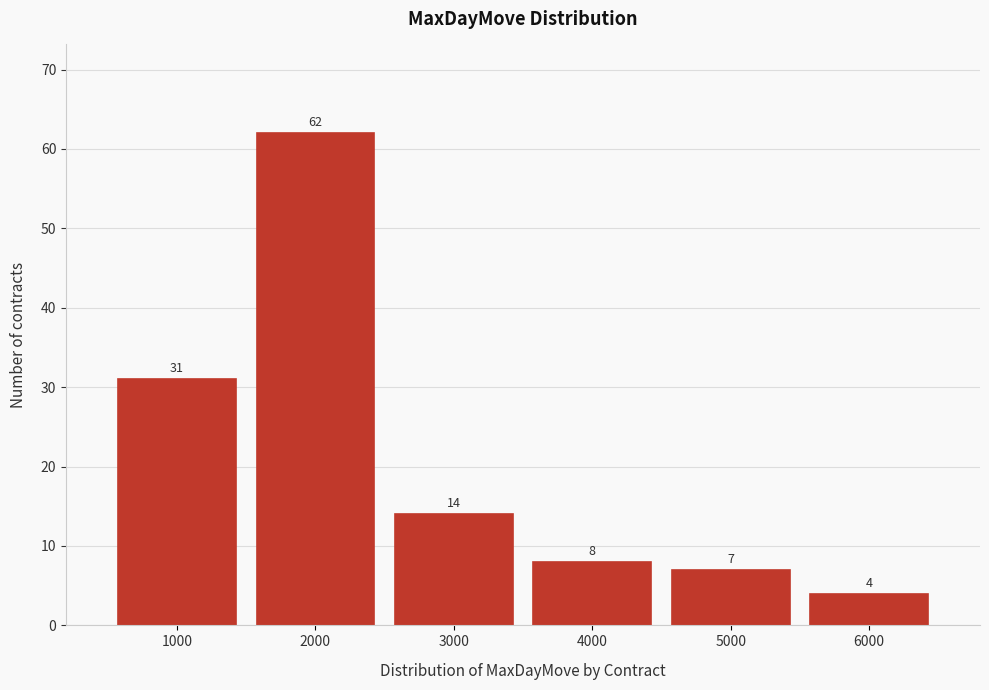

Reading left to right, transcribe this chart: for each bar, give the range it covers on the x-axis and its height.

500 to 1500: 31
1500 to 2500: 62
2500 to 3500: 14
3500 to 4500: 8
4500 to 5500: 7
5500 to 6500: 4